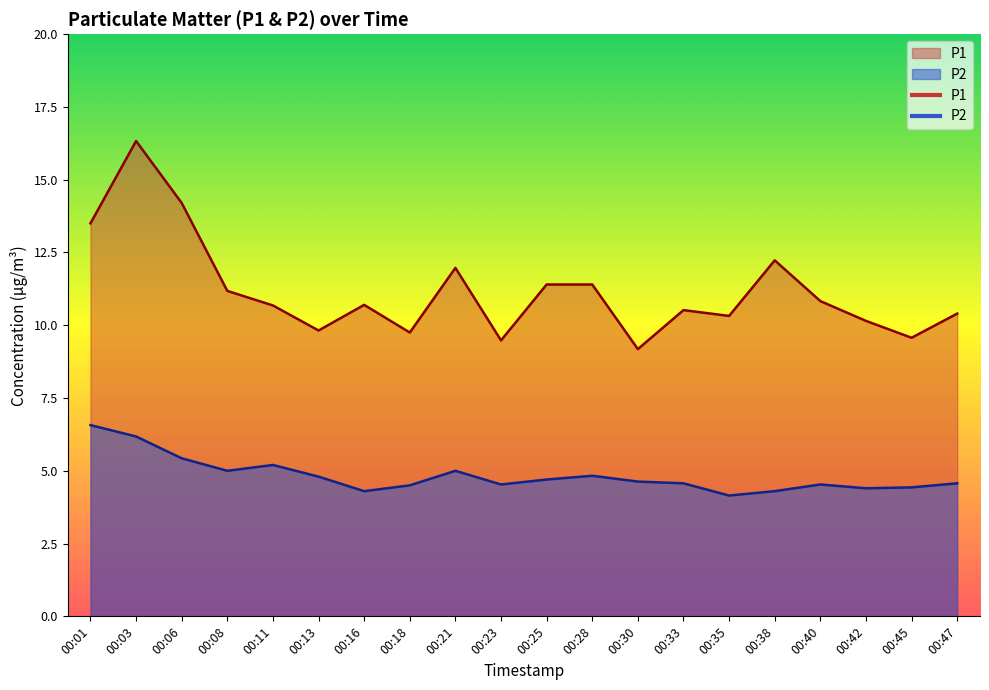

Which series has the widest spread of values?

P1